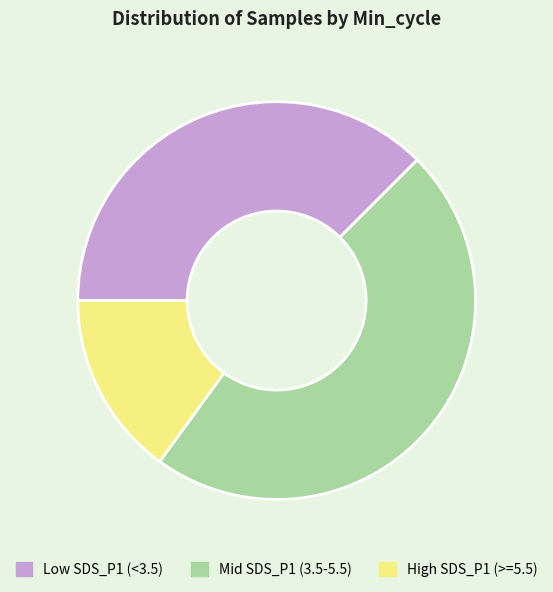

The Mid SDS_P1 (3.5-5.5) slice represents 42% of the pie. True or false?

False